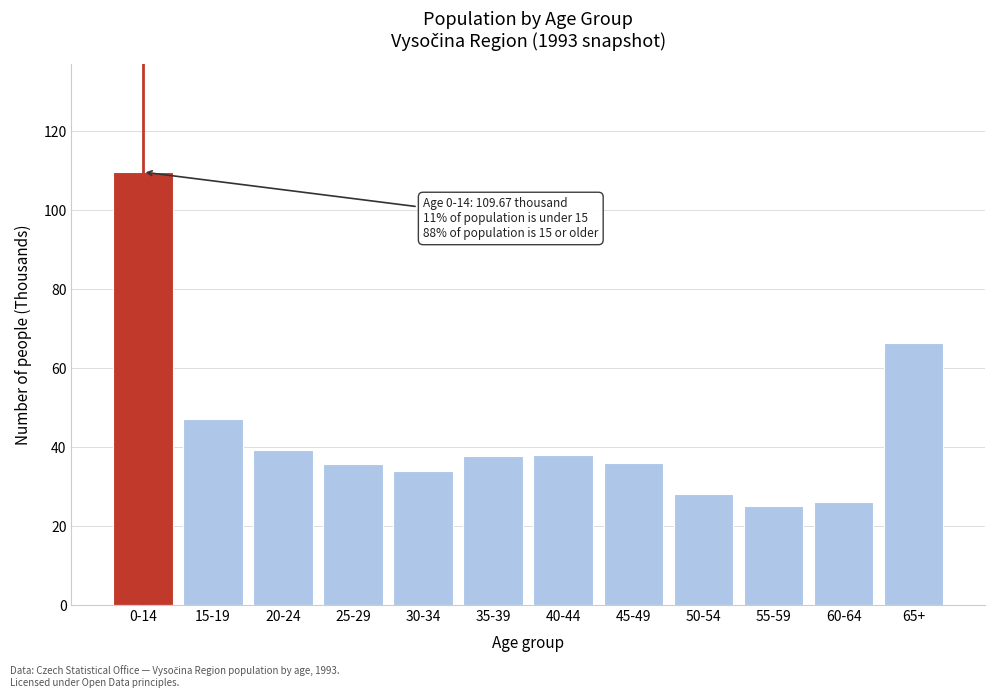

What is the greatest value displayed?

109.7